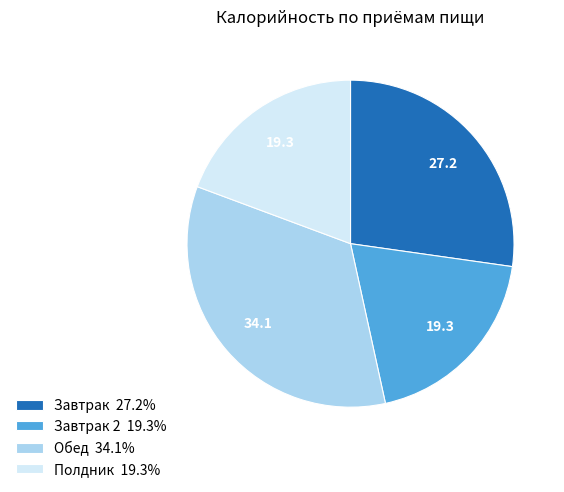

Approximately how many times larger is the value at Завтрак 27.2% compared to Завтрак 2 19.3%?

1.4